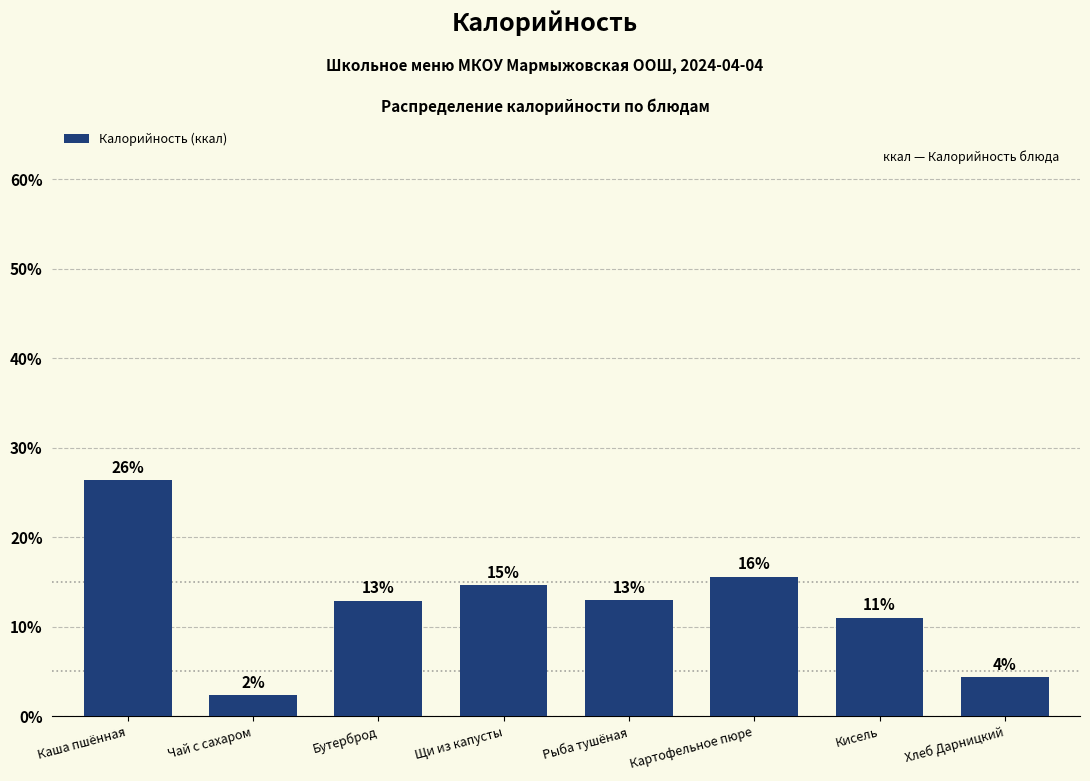

Does the chart contain any negative values?

No